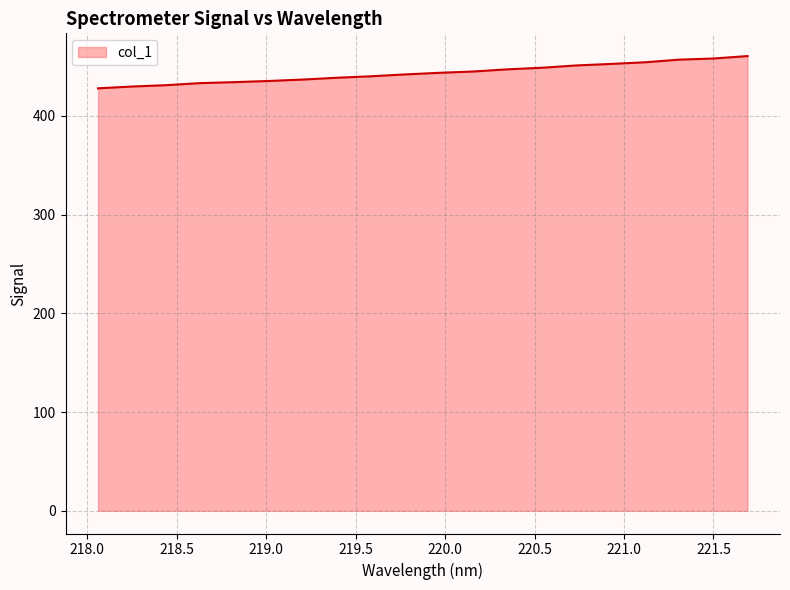

What is the difference between the maximum and minimum values?

32.7